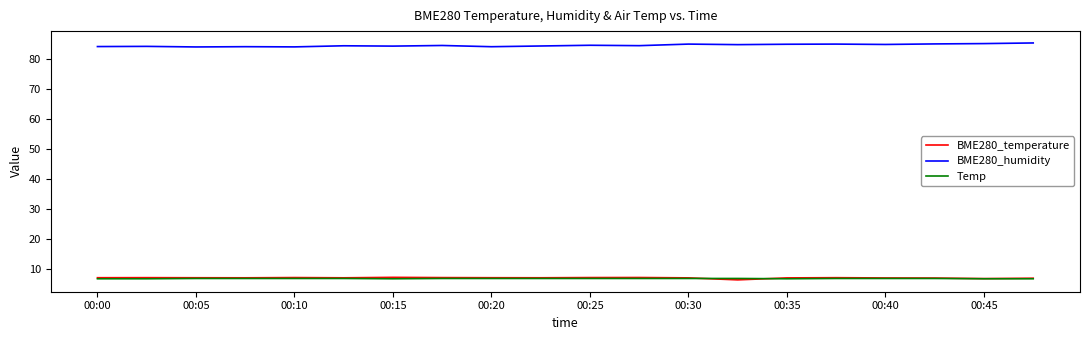

Which series has the largest total across all categories?

BME280_humidity